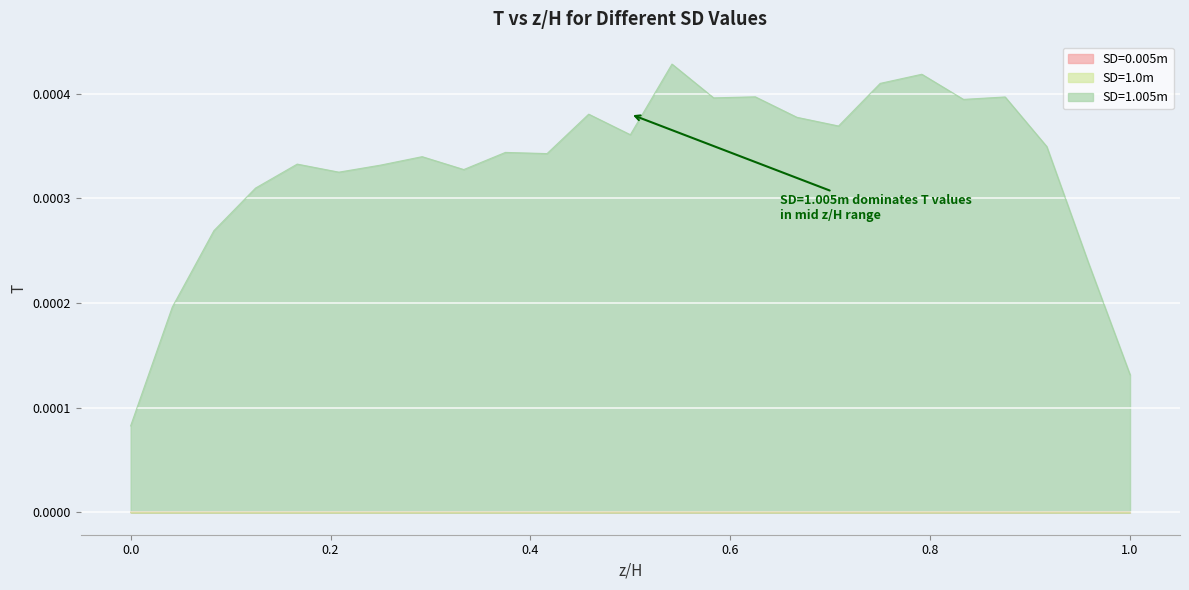

Count the number of data series in this chart.

3